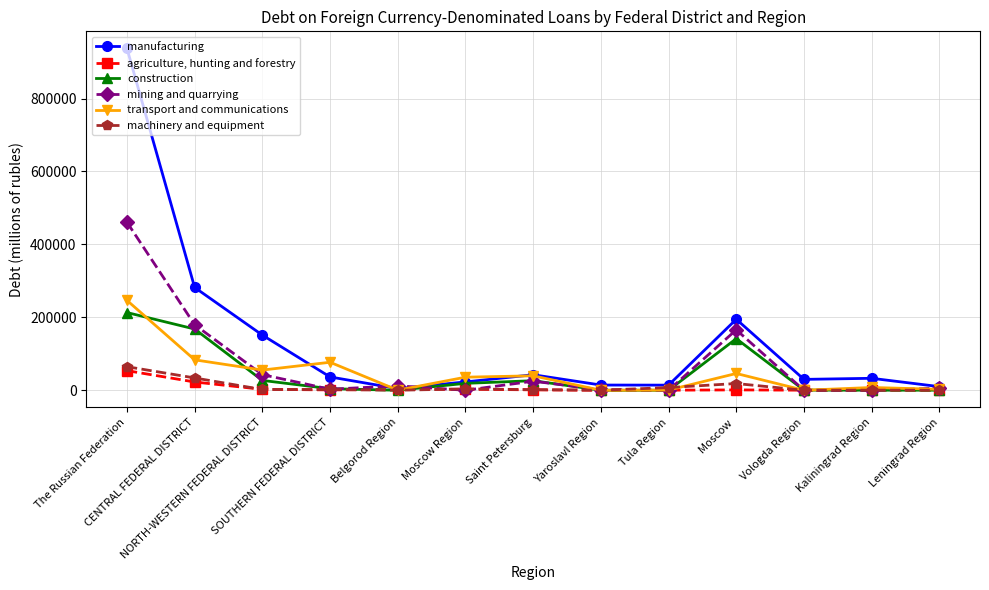

Which series has the widest spread of values?

manufacturing